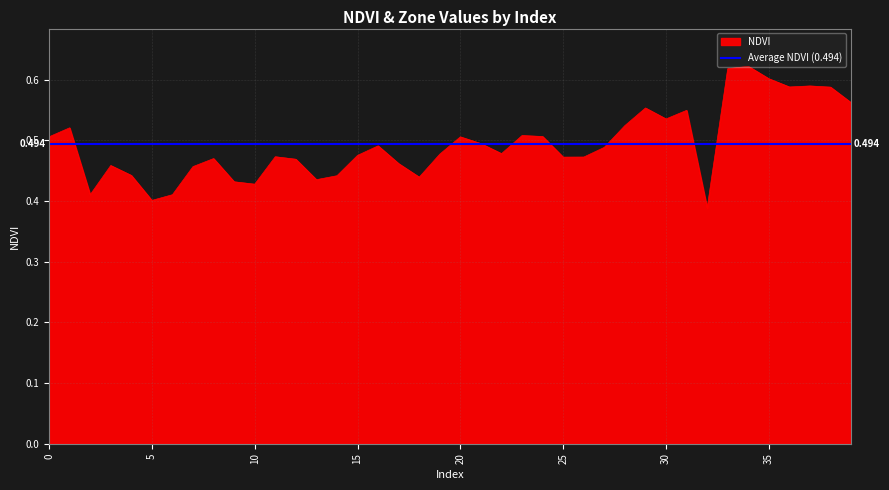

What is the difference between the maximum and minimum values?

0.2